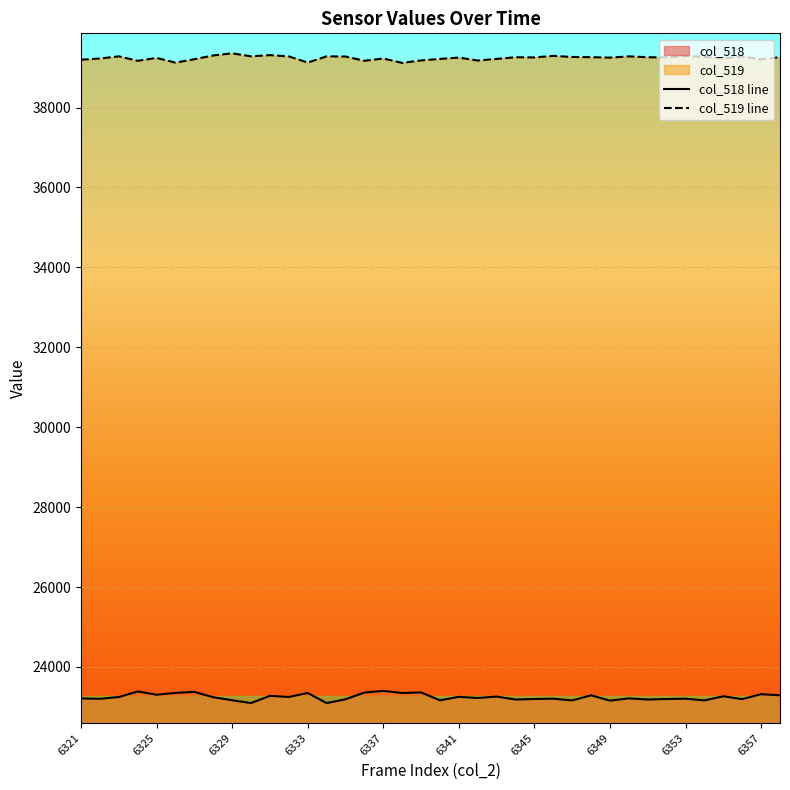

The col_519 line series shows 26006 at 6345. True or false?

False